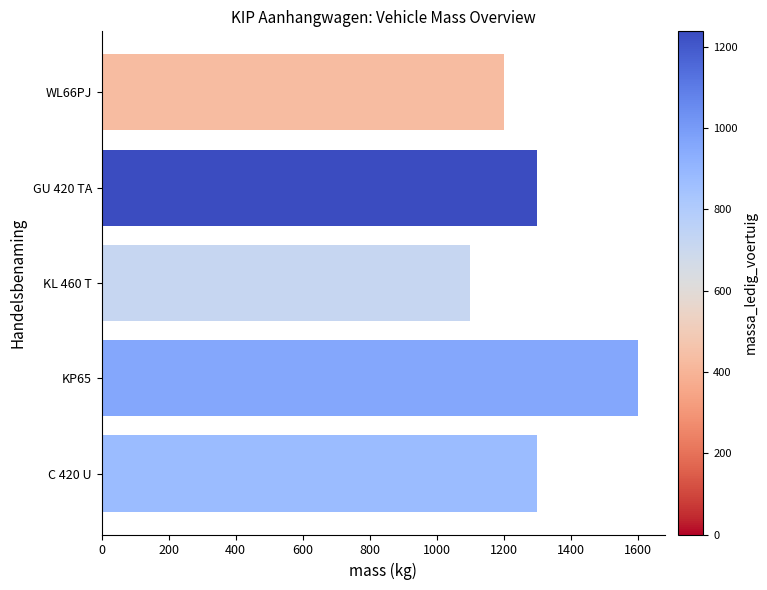

What is the average value?

1300